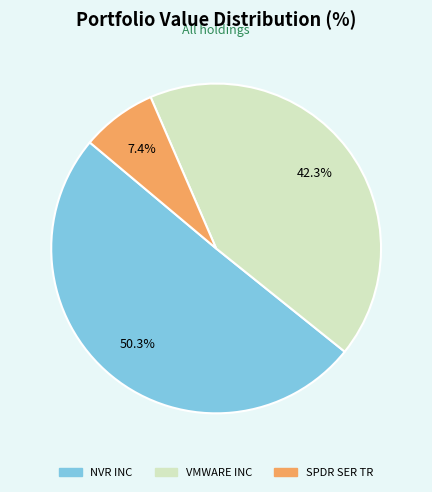

To the nearest percent, what is the average slice percentage?

33%